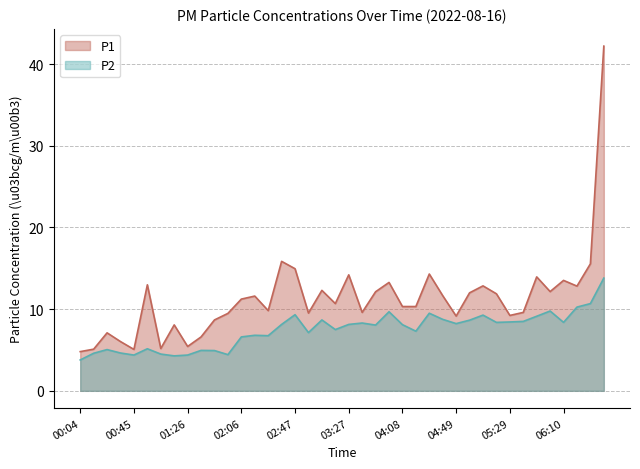

What position from the left is 03:27?

21